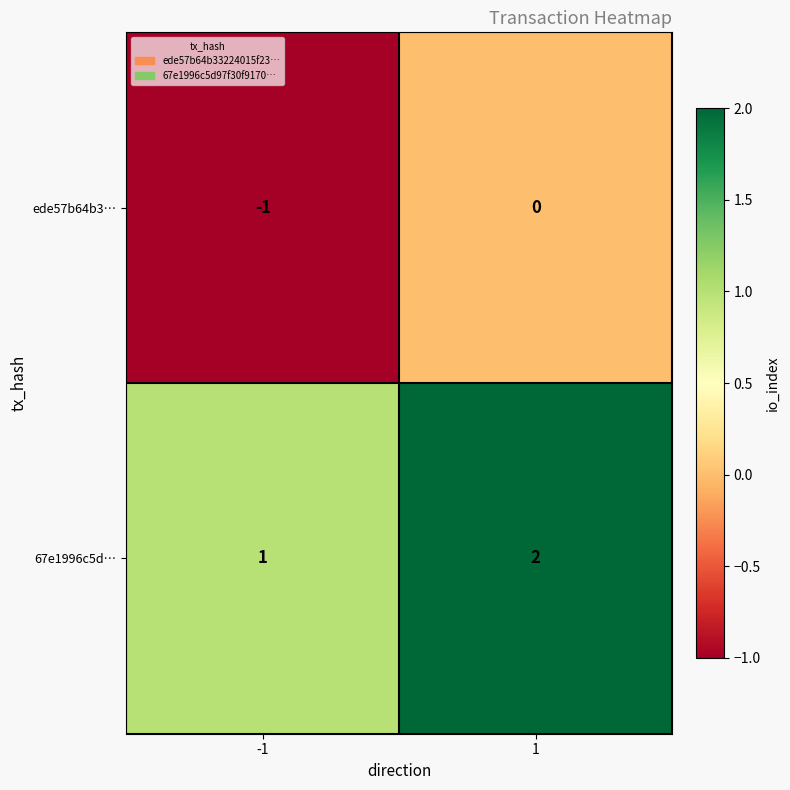

Reading left to right, what are all the values shown in this chart?

ede57b64b3…: -1	0
67e1996c5d…: 1	2